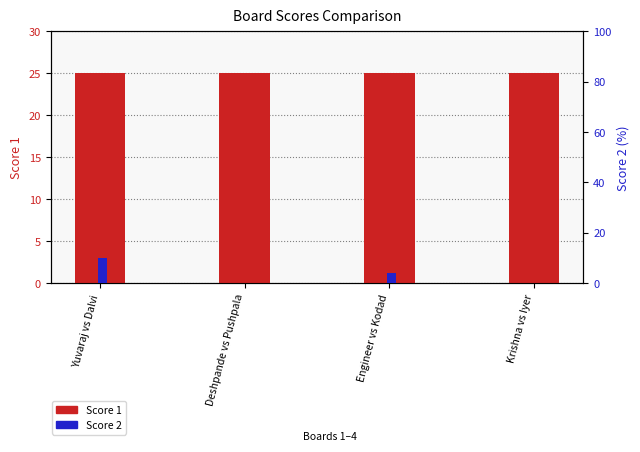

At which label is Score 2 closest to 5?

Engineer vs Kodad